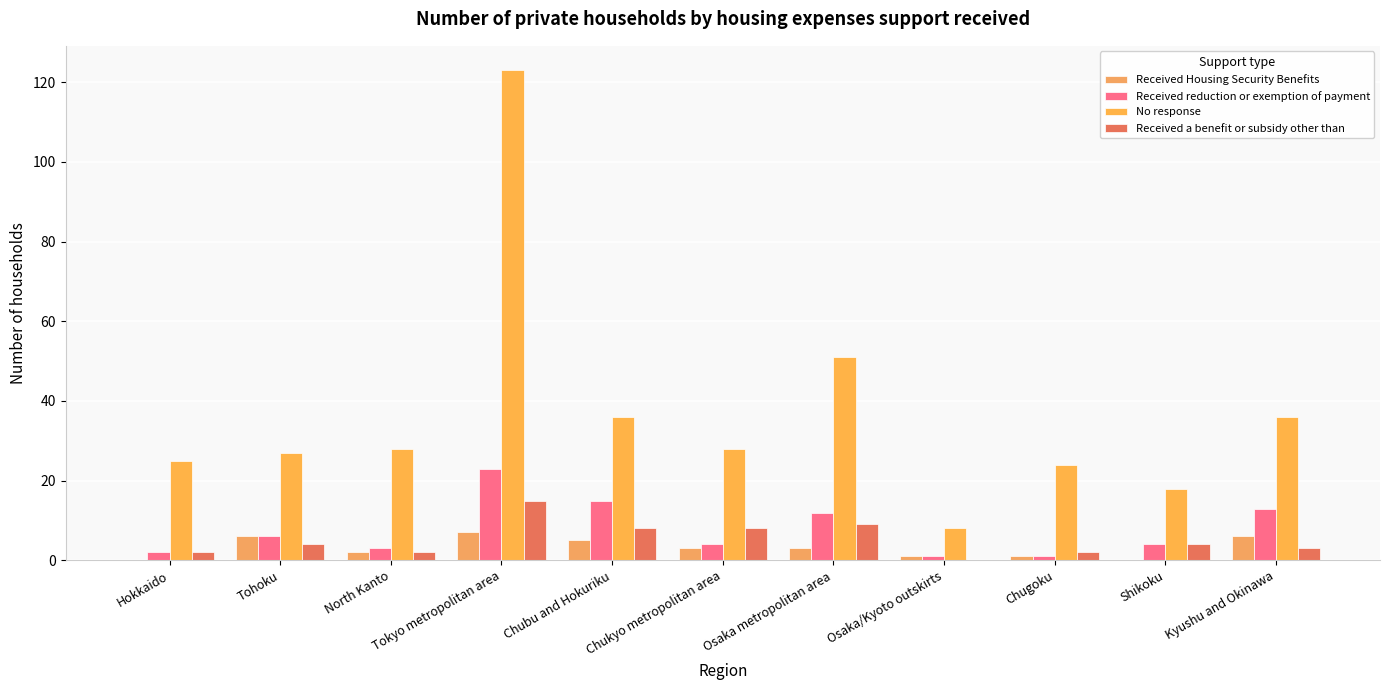

Reading left to right, list all the values displayed in this chart.

Received Housing Security Benefits: 0	6	2	7	5	3	3	1	1	0	6
Received reduction or exemption of payment: 2	6	3	23	15	4	12	1	1	4	13
No response: 25	27	28	123	36	28	51	8	24	18	36
Received a benefit or subsidy other than: 2	4	2	15	8	8	9	0	2	4	3